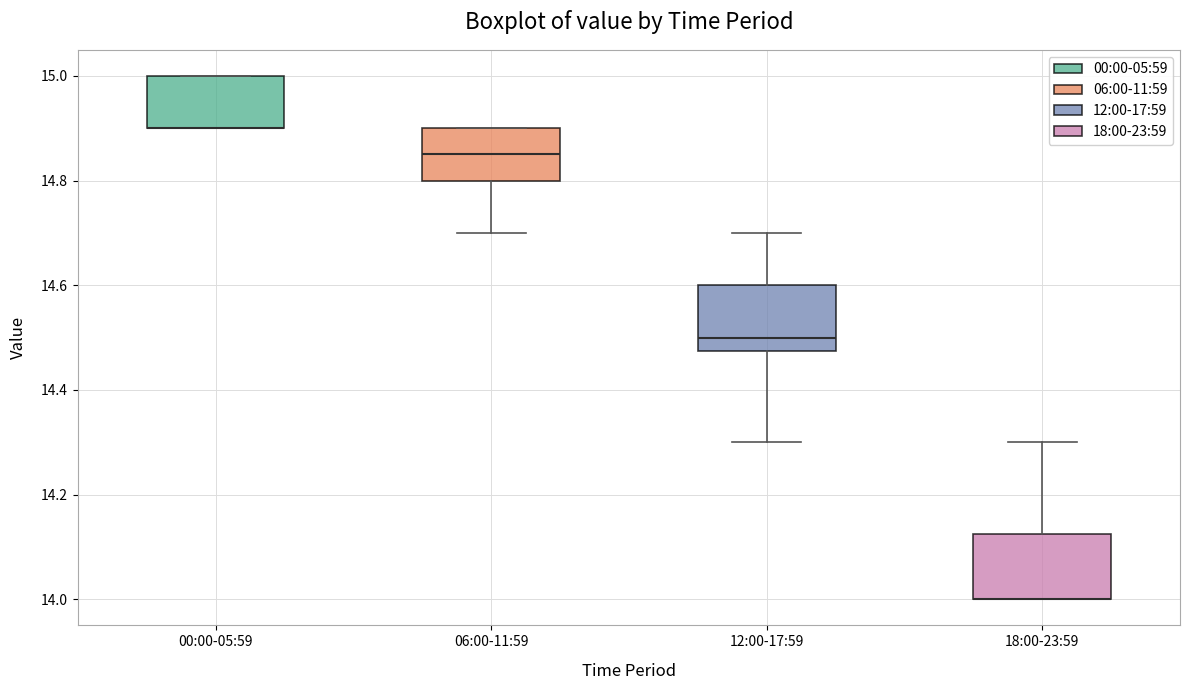

Reading left to right, transcribe this box plot: for each box, give where its median line is, the range the box spans, and where its two whiskers end, as read against the y-axis. The values are not printed on the chart, so give them approximately, as read against the axis.

00:00-05:59: median 14.90 (drawn on the box's lower edge), box 14.90 to 15.00, whiskers 14.90 to 15.00
06:00-11:59: median 14.86, box 14.80 to 14.90, whiskers 14.70 to 14.90
12:00-17:59: median 14.50, box 14.48 to 14.60, whiskers 14.30 to 14.70
18:00-23:59: median 14.00 (drawn on the box's lower edge), box 14.00 to 14.12, whiskers 14.00 to 14.30